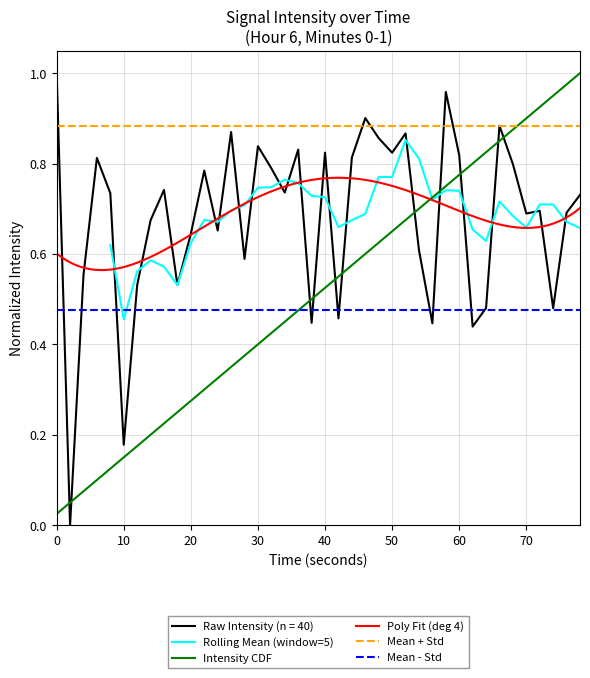

Is it true that the value at 80 is 0.4?

False